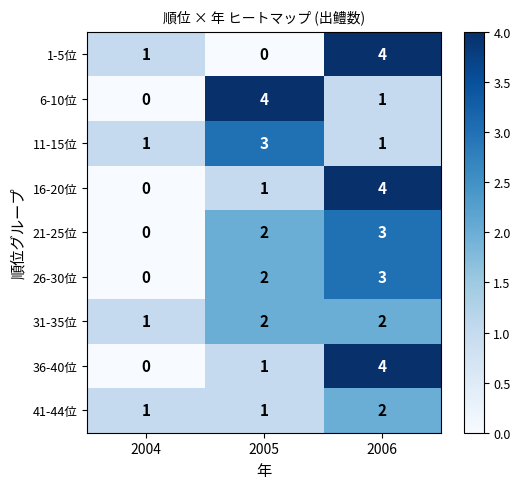

Where is 26-30位 nearest to the value 1?

2004